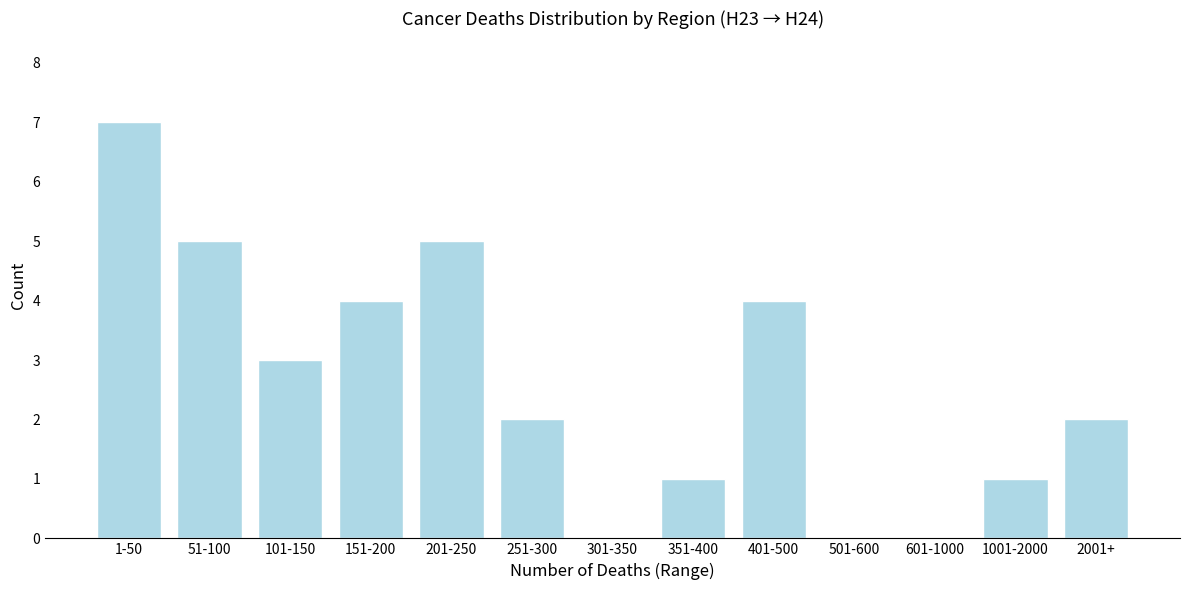

Reading left to right, transcribe all the data shown in this chart.

1-50=7	51-100=5	101-150=3	151-200=4	201-250=5	251-300=2	301-350=0	351-400=1	401-500=4	501-600=0	601-1000=0	1001-2000=1	2001+=2